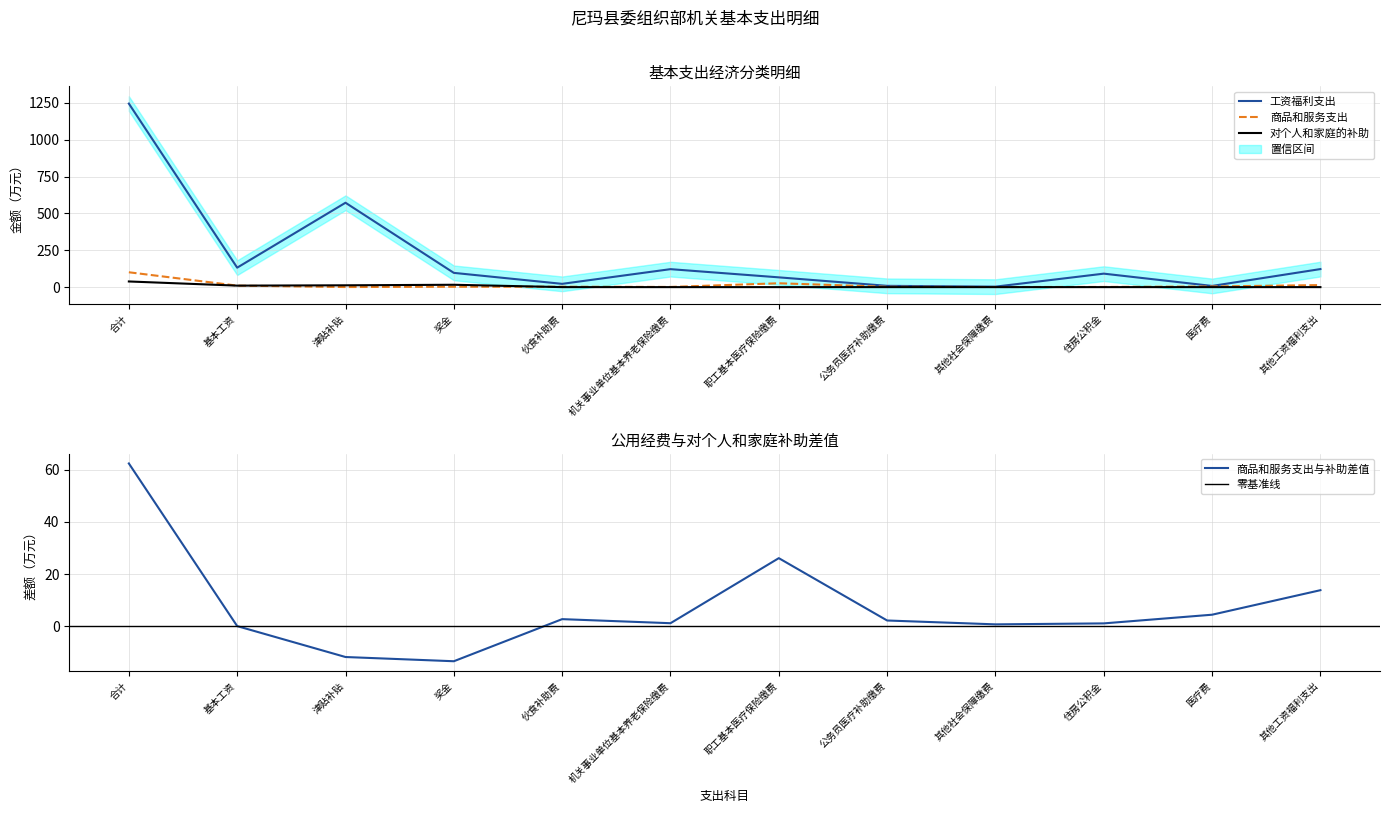

What is the value of the 商品和服务支出 point at the 2nd from the left?

10.1